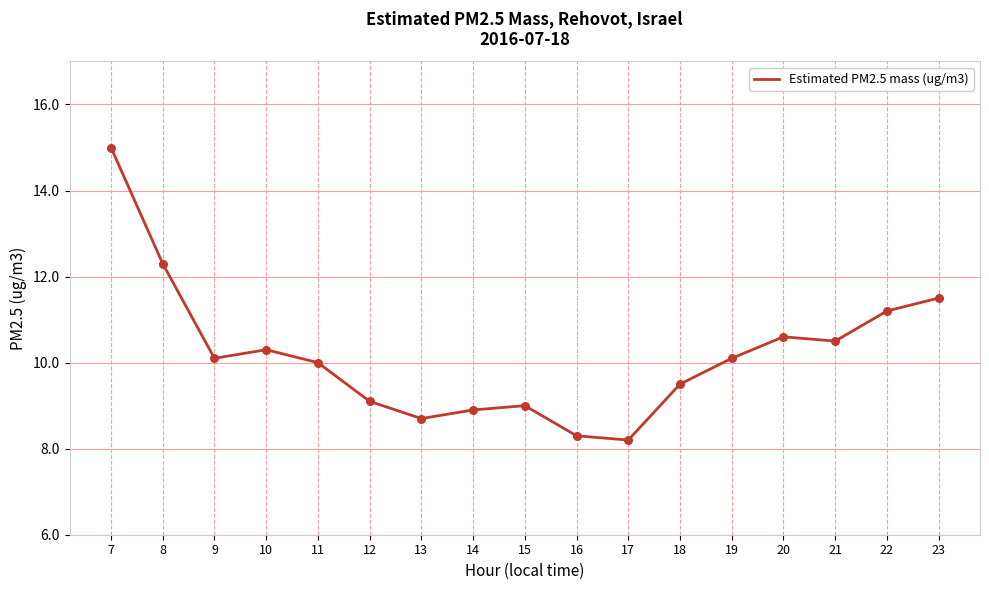

What is the change in value from 10 to 12?

-1.2